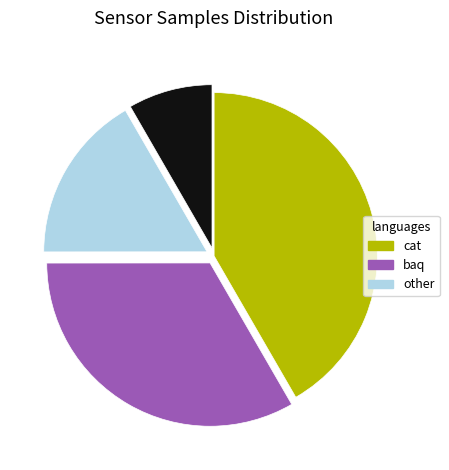

Does any single category account for the majority?

No